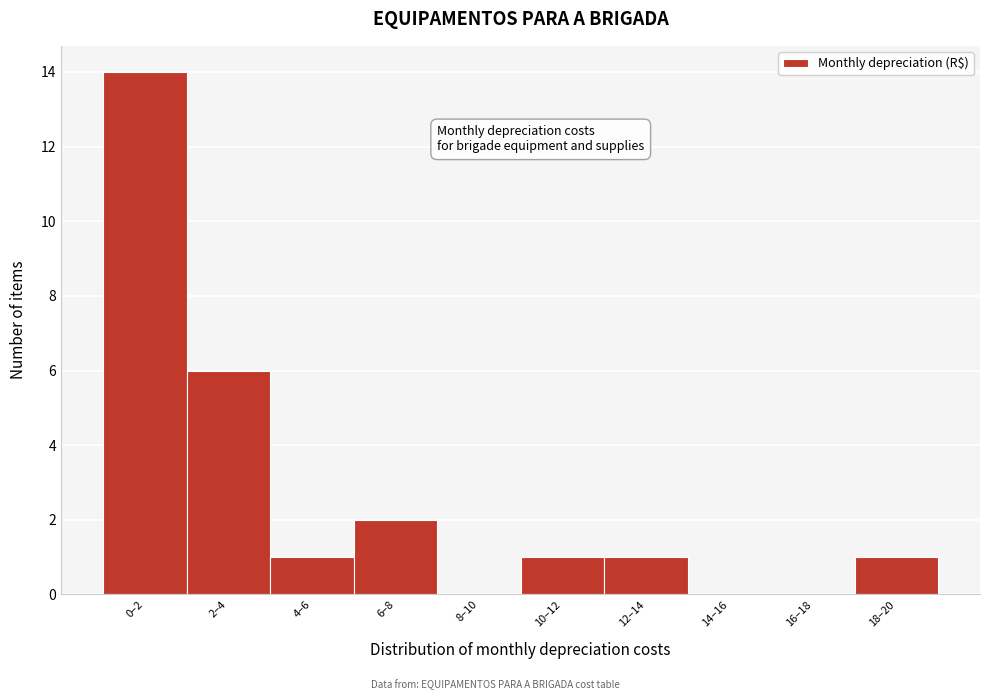

Reading right to left, what are all the values shown in this chart?

18–20=1	16–18=0	14–16=0	12–14=1	10–12=1	8–10=0	6–8=2	4–6=1	2–4=6	0–2=14